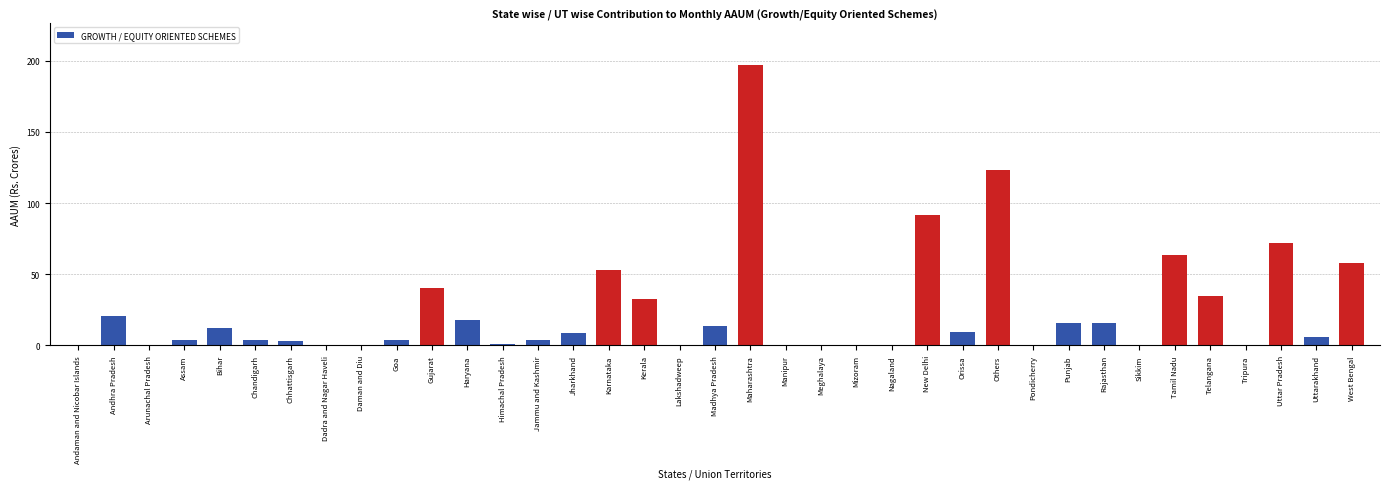

What is the greatest value displayed?

196.8